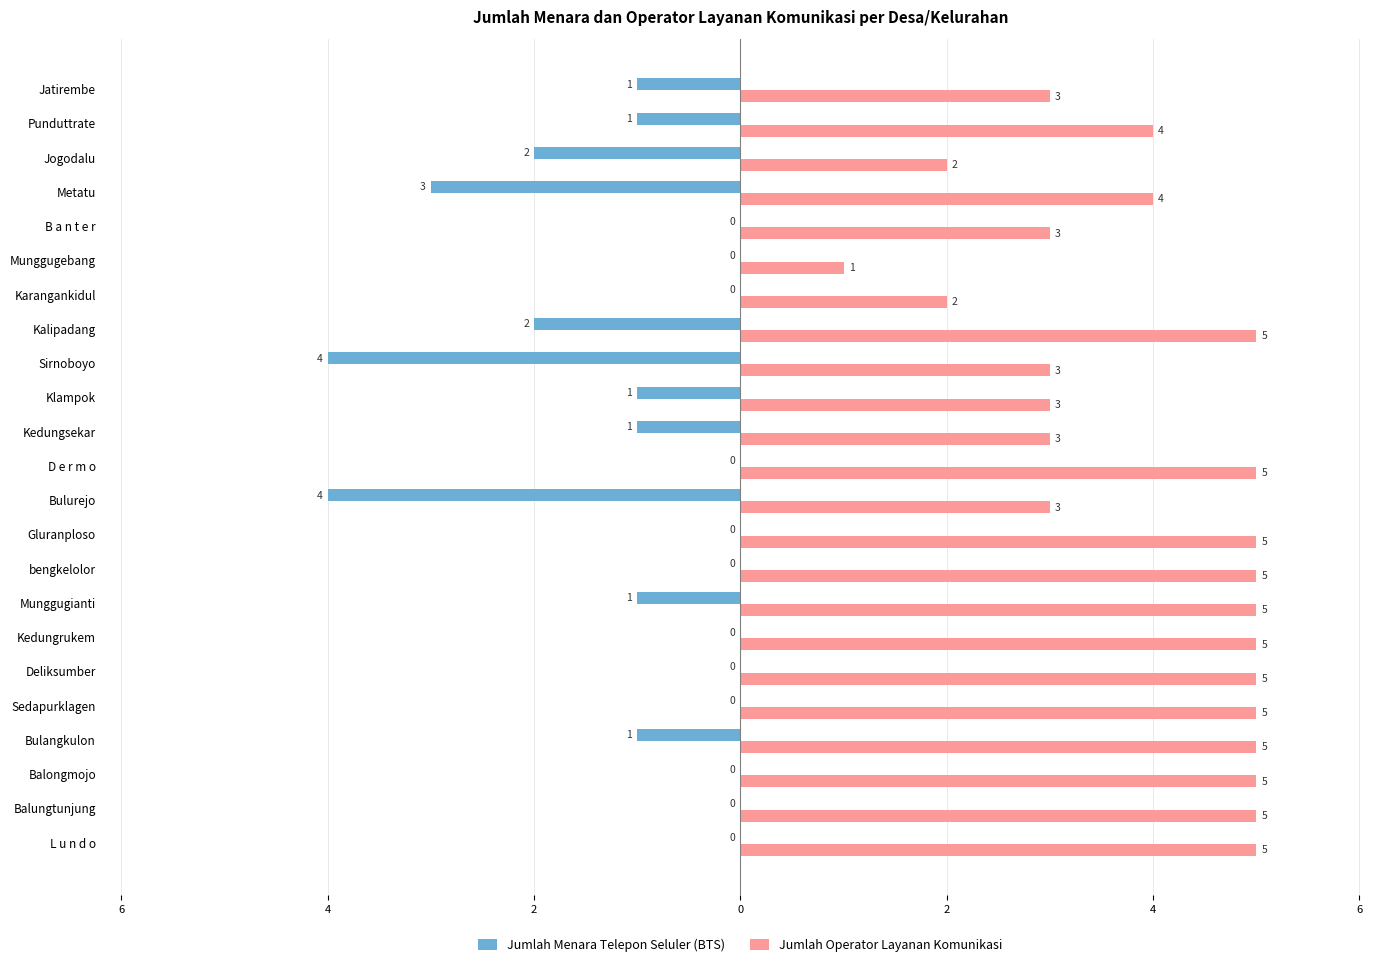

What are all the series names shown in the legend?

Jumlah Menara Telepon Seluler (BTS), Jumlah Operator Layanan Komunikasi